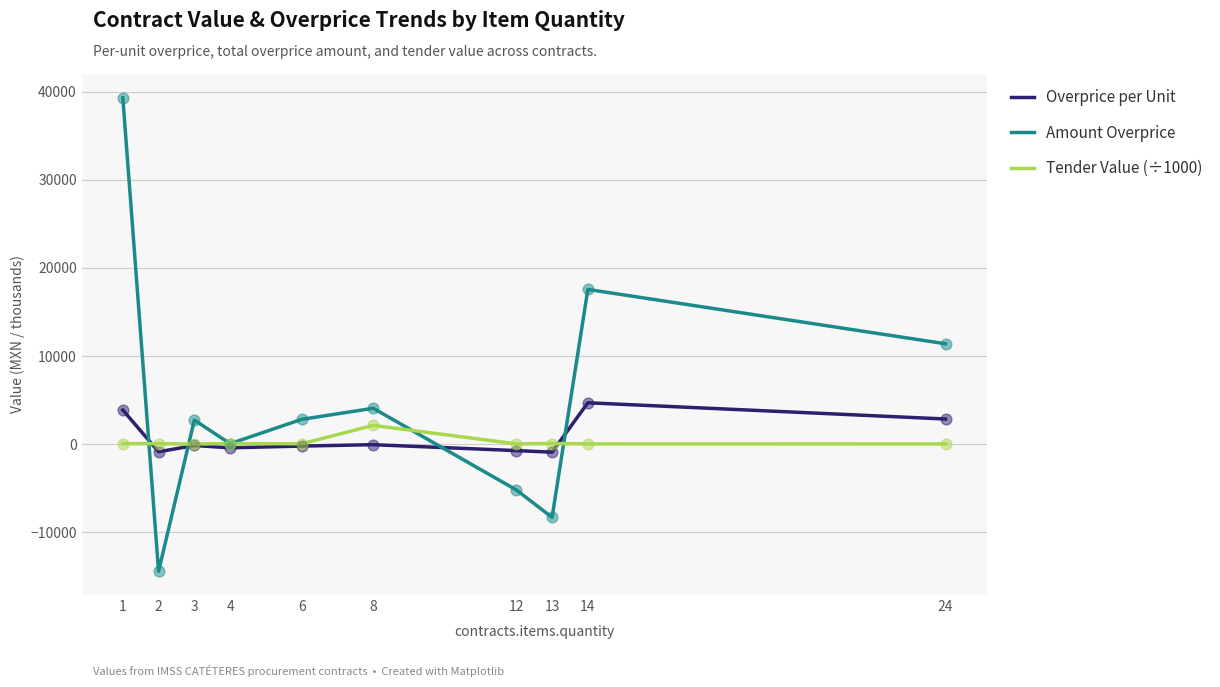

Which series has the widest spread of values?

Amount Overprice